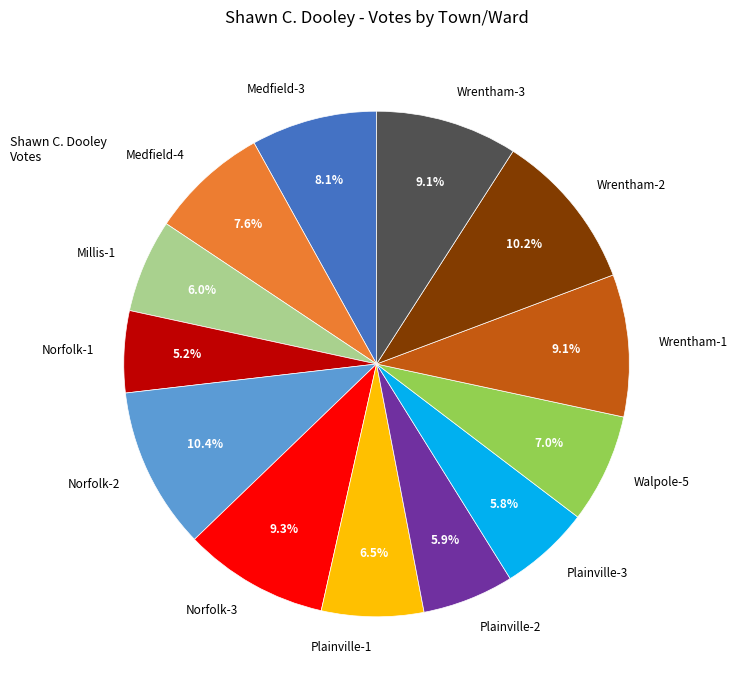

Approximately how many times larger is the value at Walpole-5 compared to Norfolk-1?

1.3